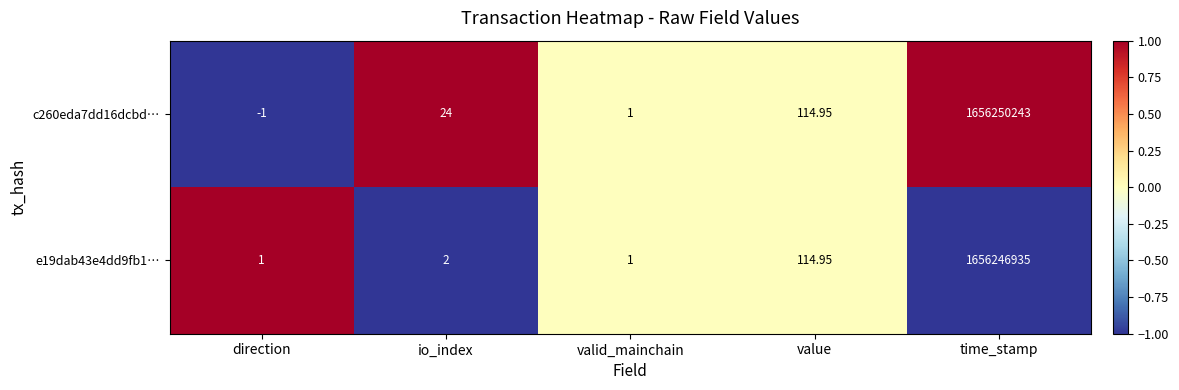

Which label corresponds to the smallest value in the chart?

direction